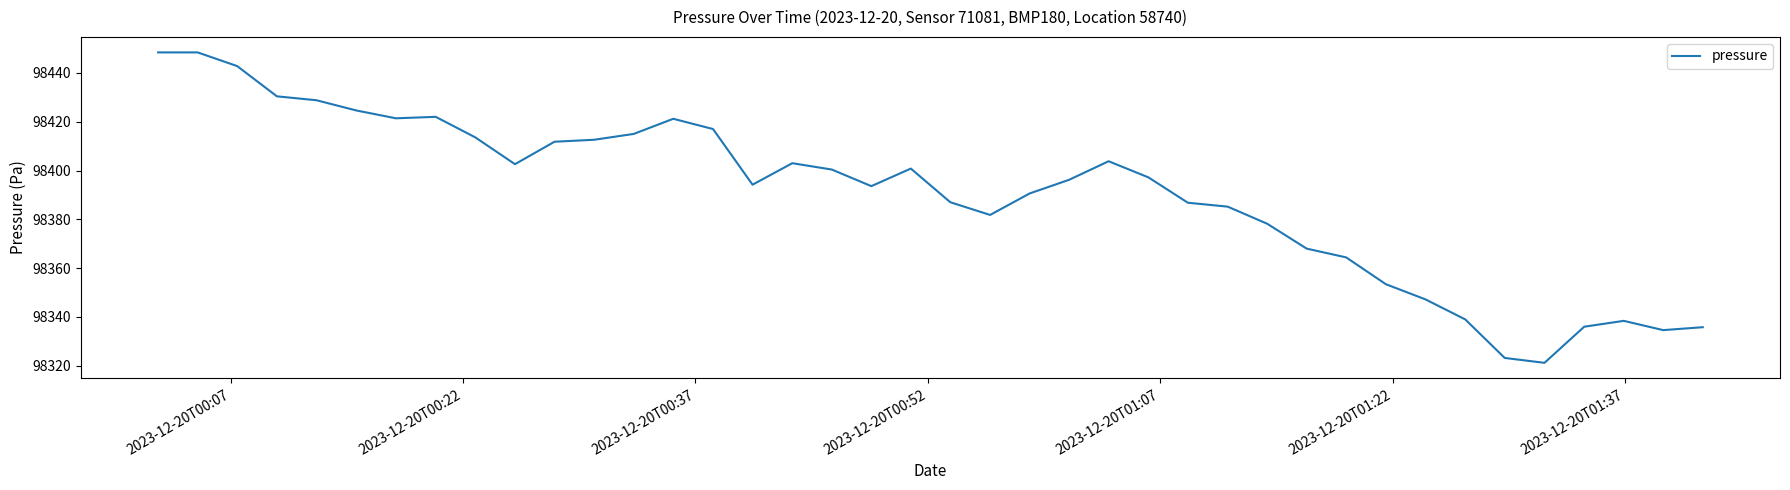

What is the smallest value displayed?

98321.2